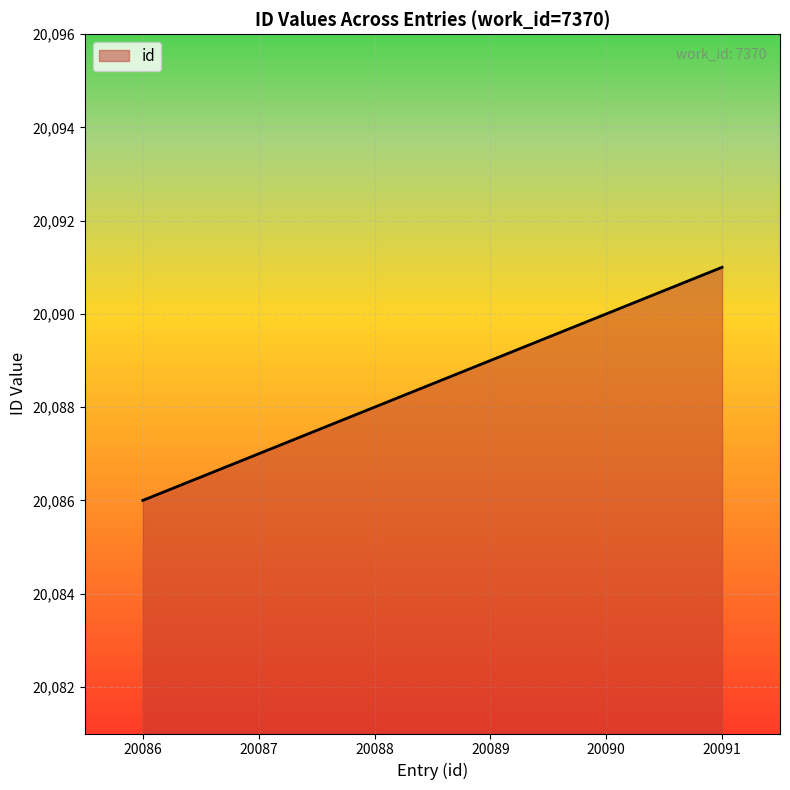

Which label corresponds to the largest value in the chart?

20091